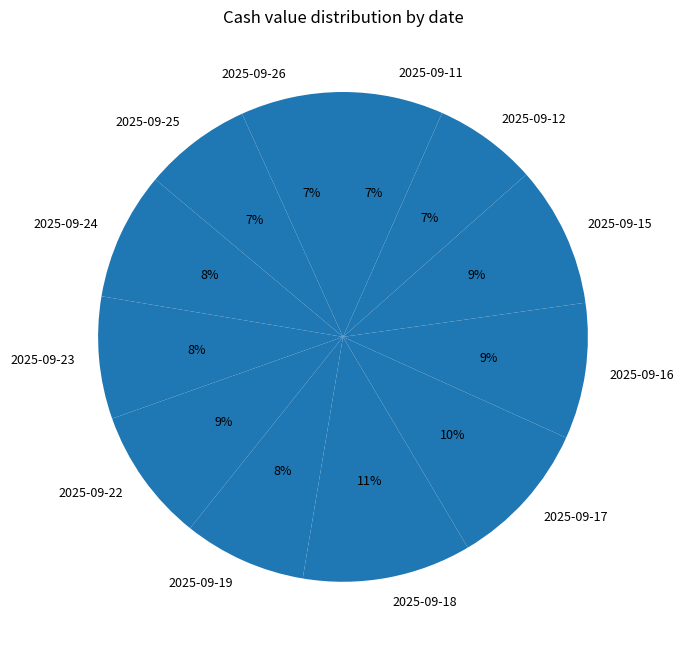

Do 2025-09-23 and 2025-09-24 together represent more than half of the pie?

No